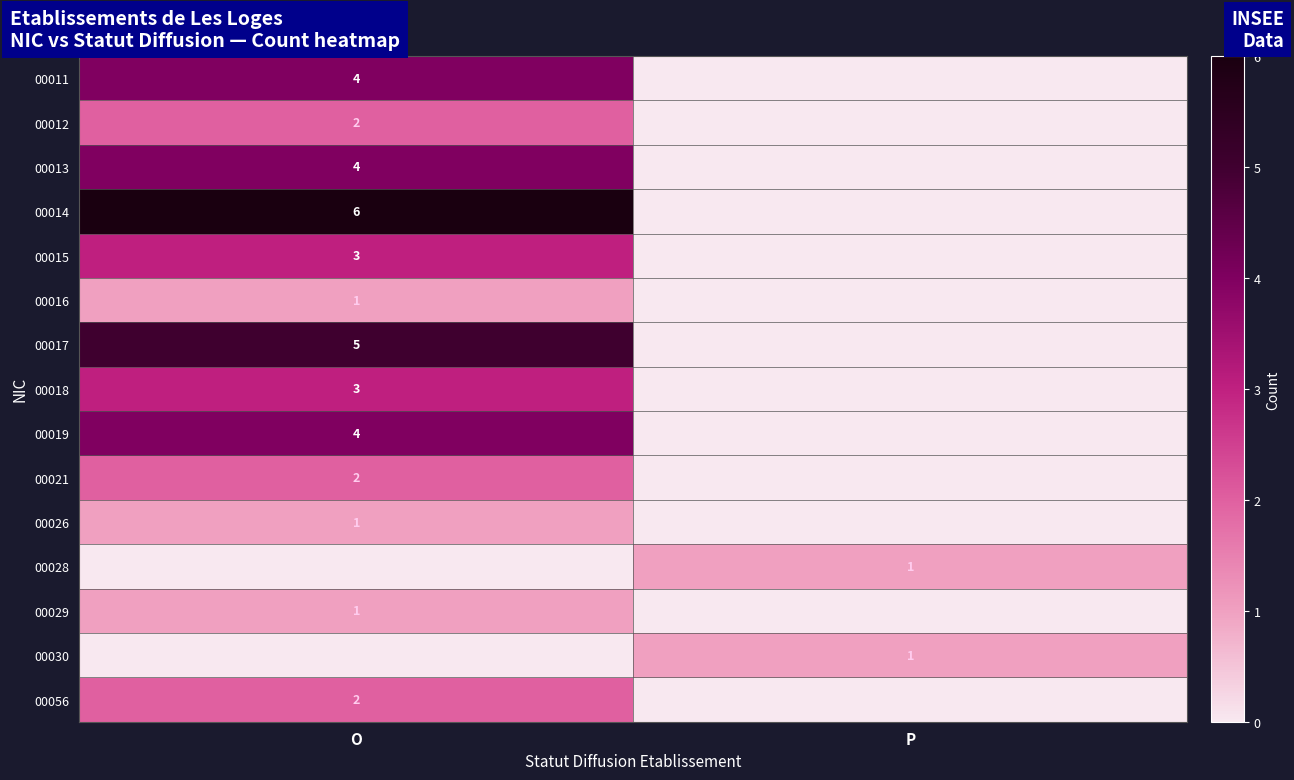

What is the total value across all series at P?

2